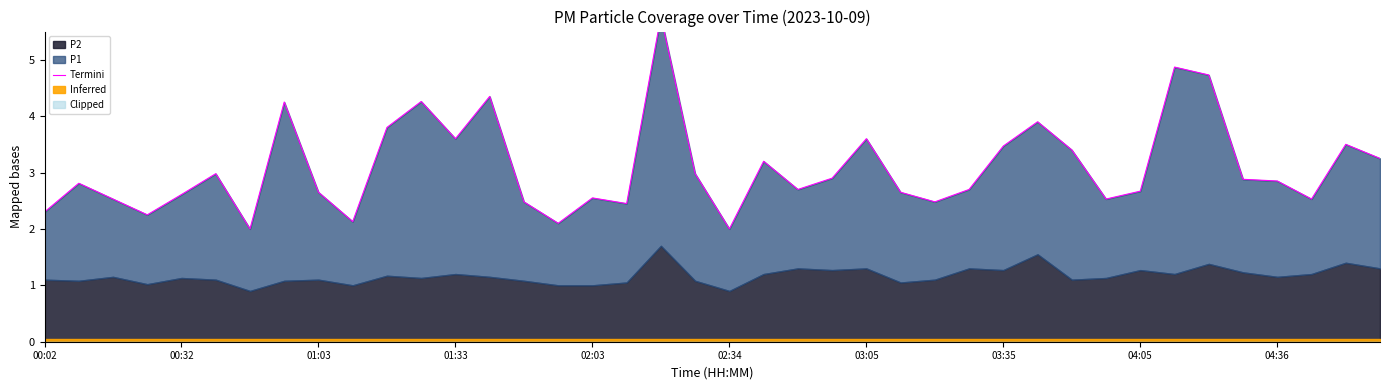

What value does the data have at 01:33?

3.6